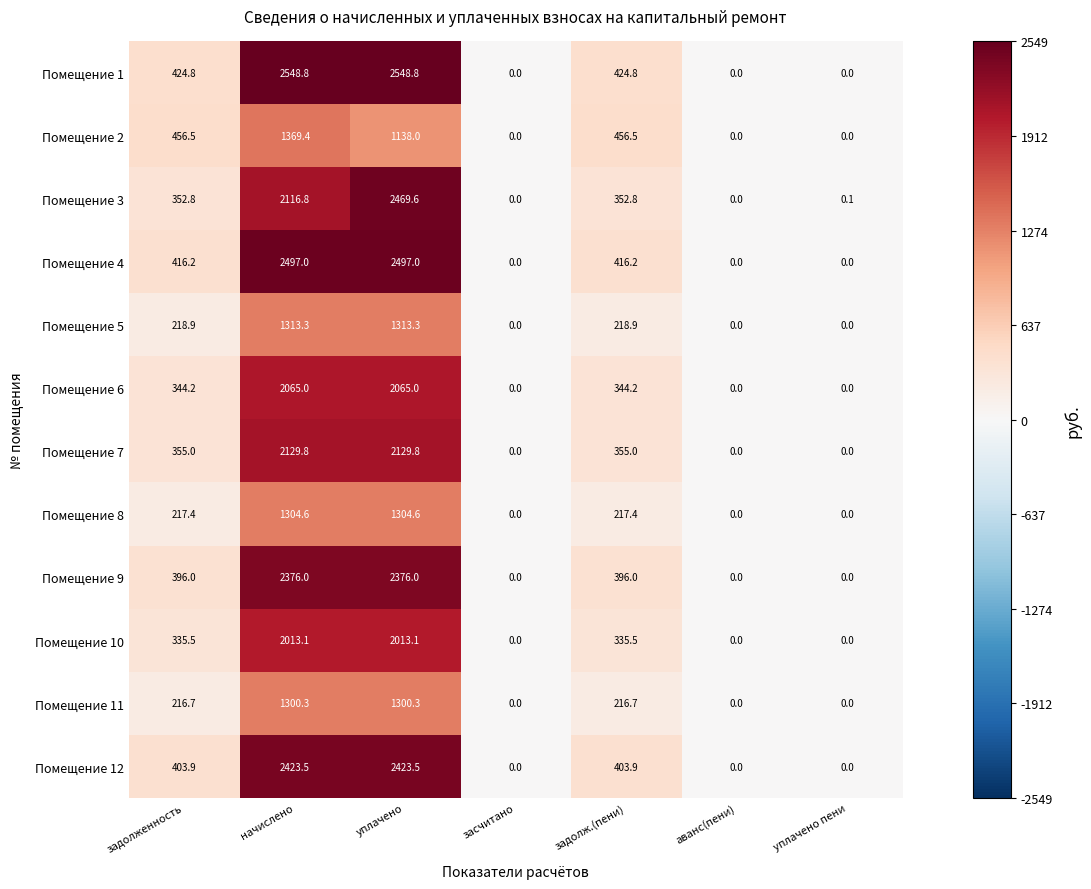

What is the maximum value shown in the chart?

2548.8